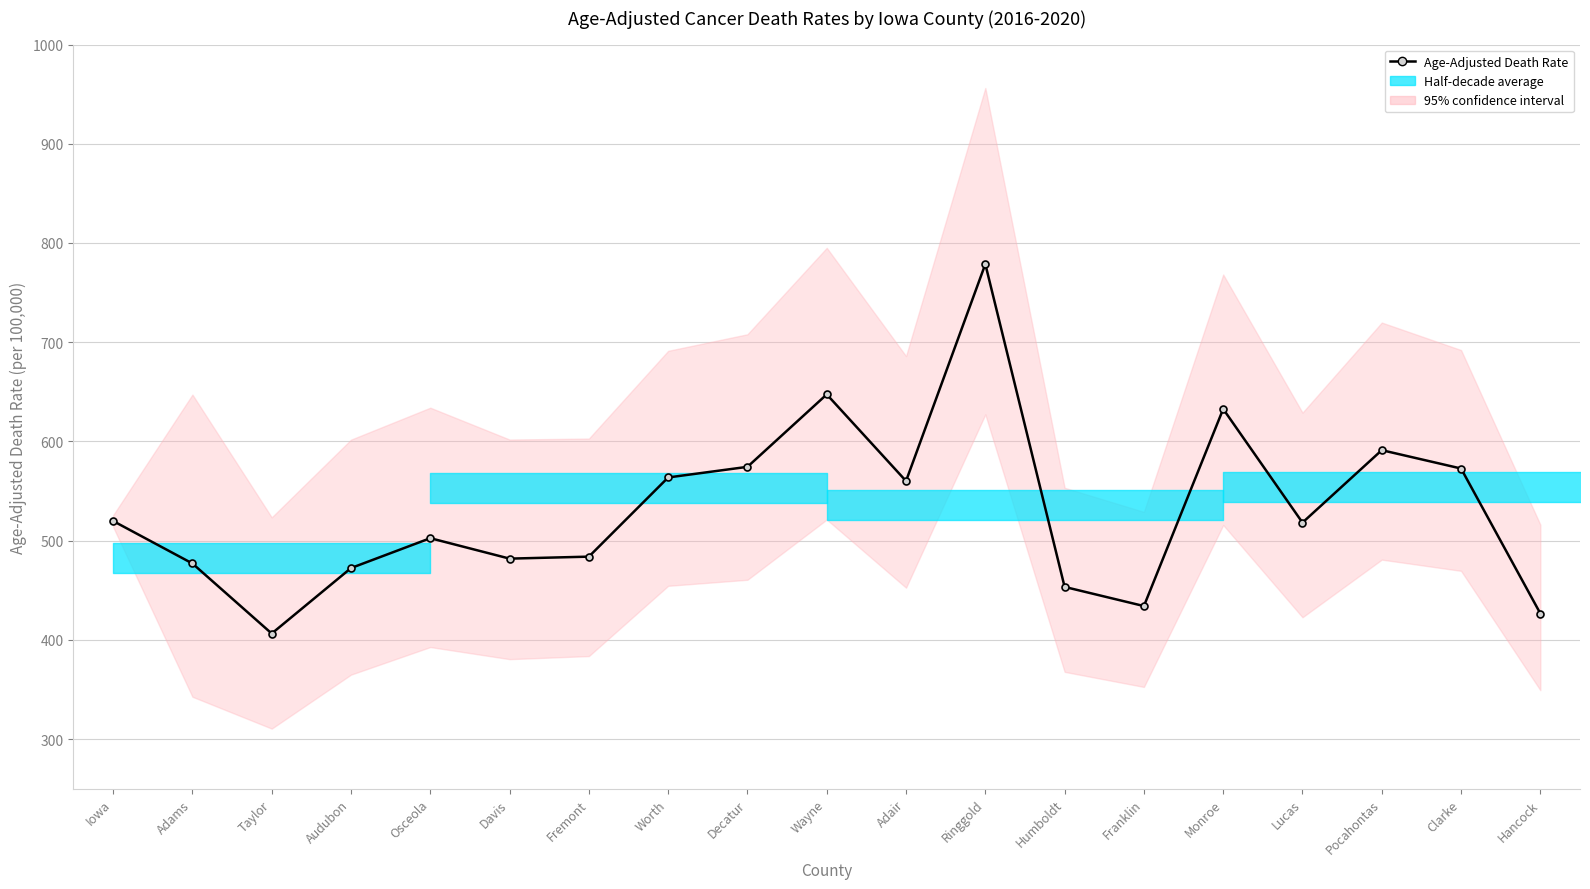

Rank the categories by value from lowest to highest.

Taylor, Hancock, Franklin, Humboldt, Audubon, Adams, Davis, Fremont, Osceola, Lucas, Iowa, Adair, Worth, Clarke, Decatur, Pocahontas, Monroe, Wayne, Ringgold